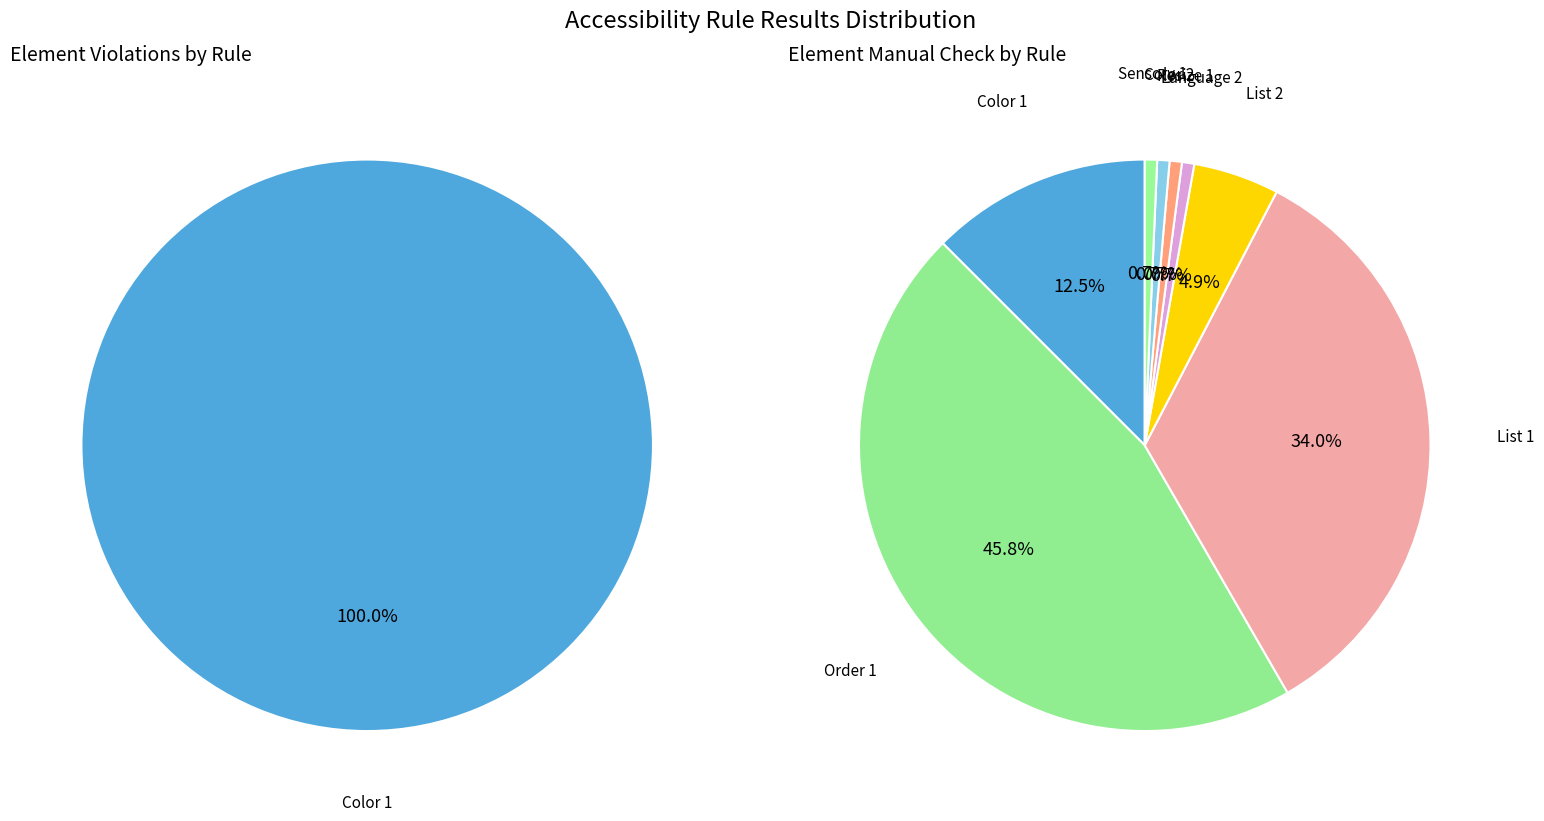

What percentage is the Language 2 slice, to the nearest percent?

1%